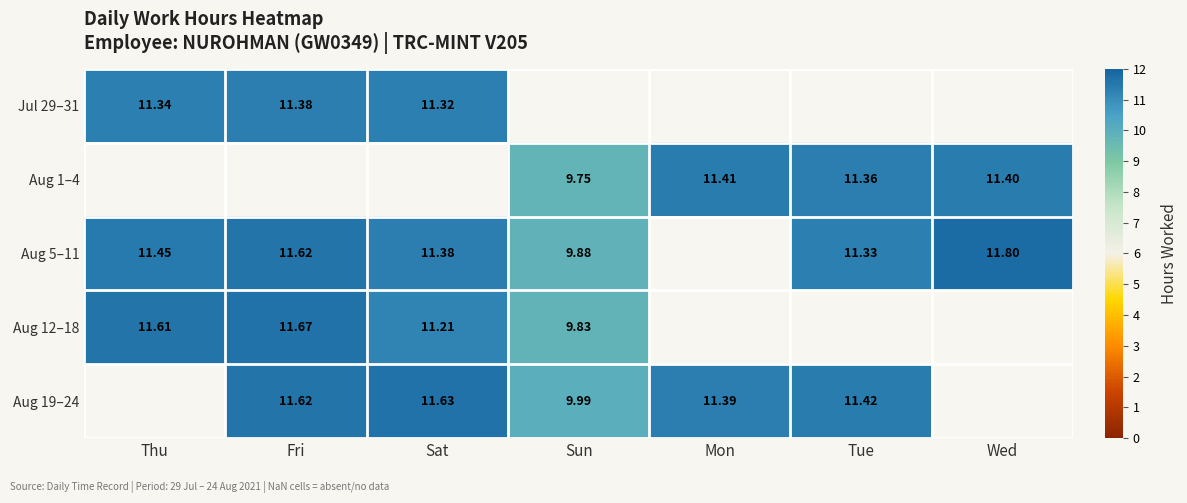

At which label does Aug 5–11 reach its peak?

Wed